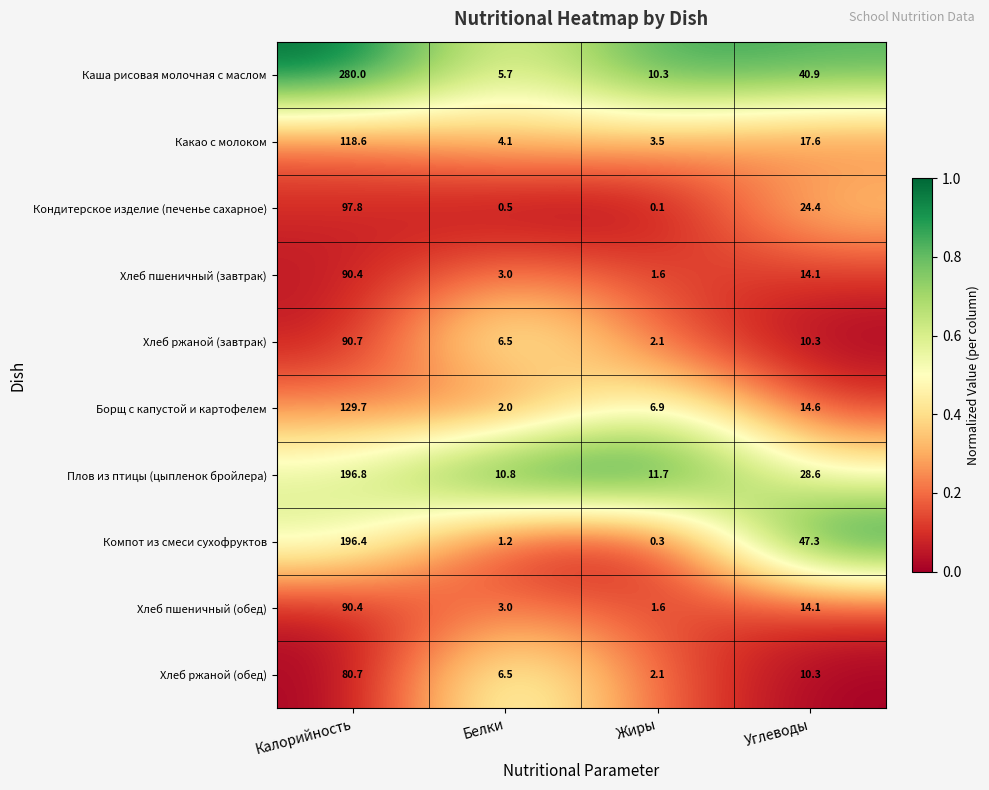

How many categories are shown in the chart?

4